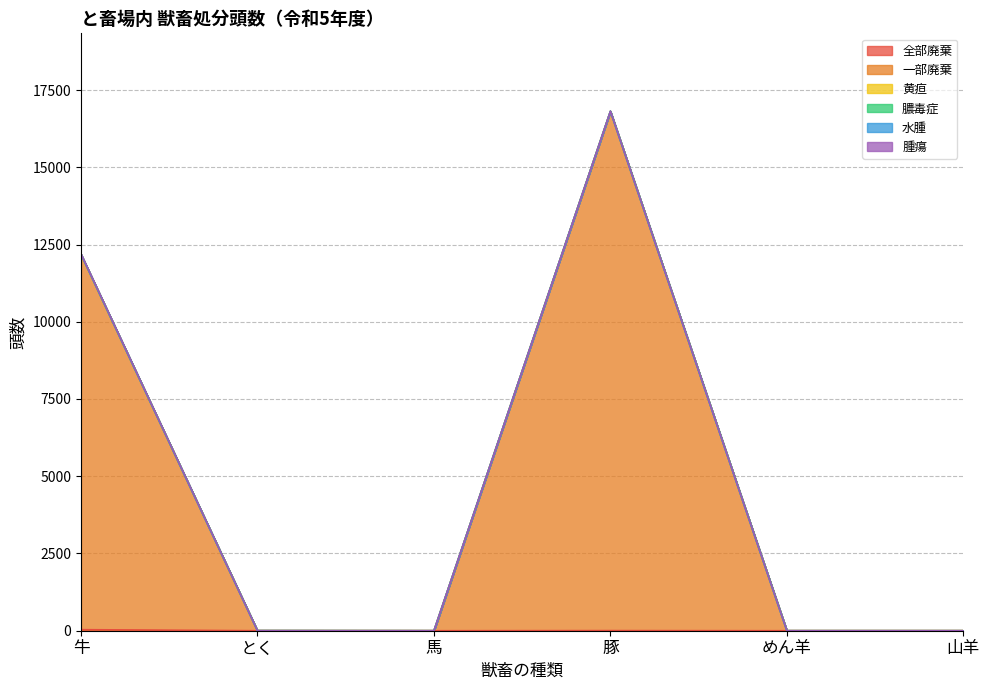

At 馬, list the series in order from smallest to largest.

全部廃棄, 一部廃棄, 黄疸, 膿毒症, 水腫, 腫瘍